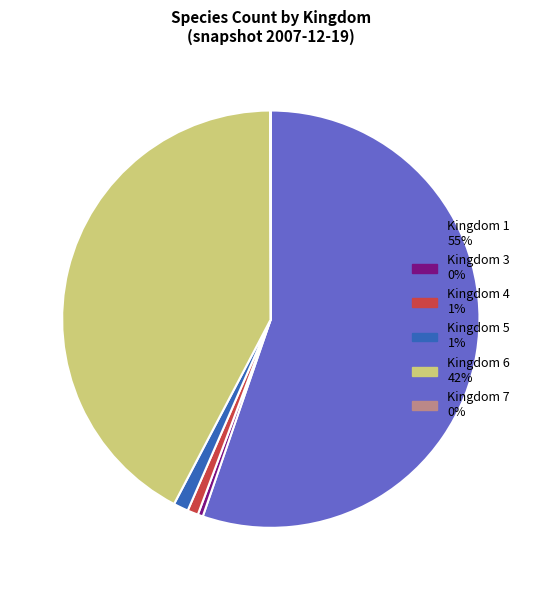

True or false: Kingdom 1 55% accounts for 44% of the total.

False